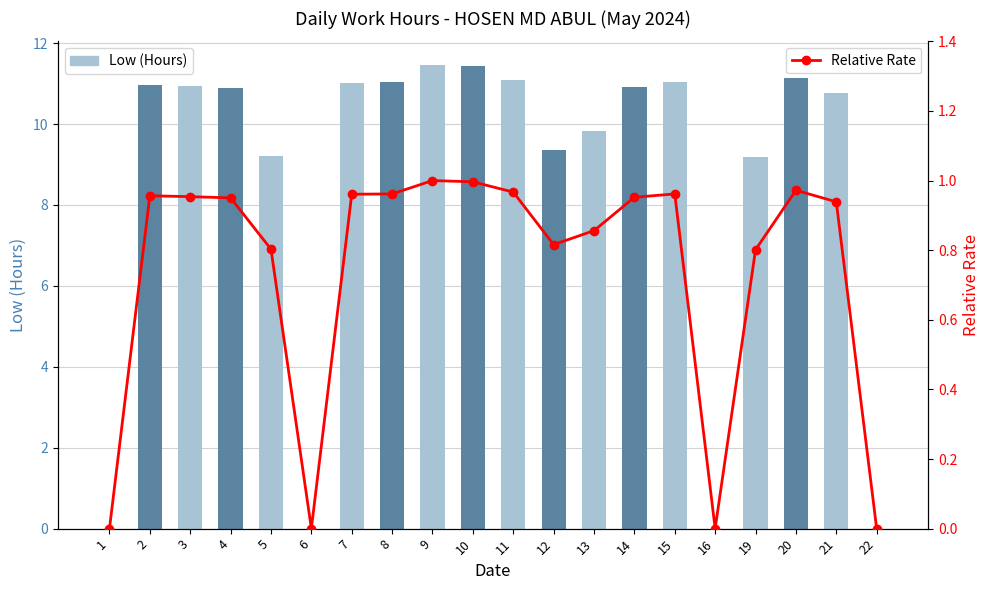

Rank the series by their maximum value, from highest to lowest.

Low (Hours), Relative Rate